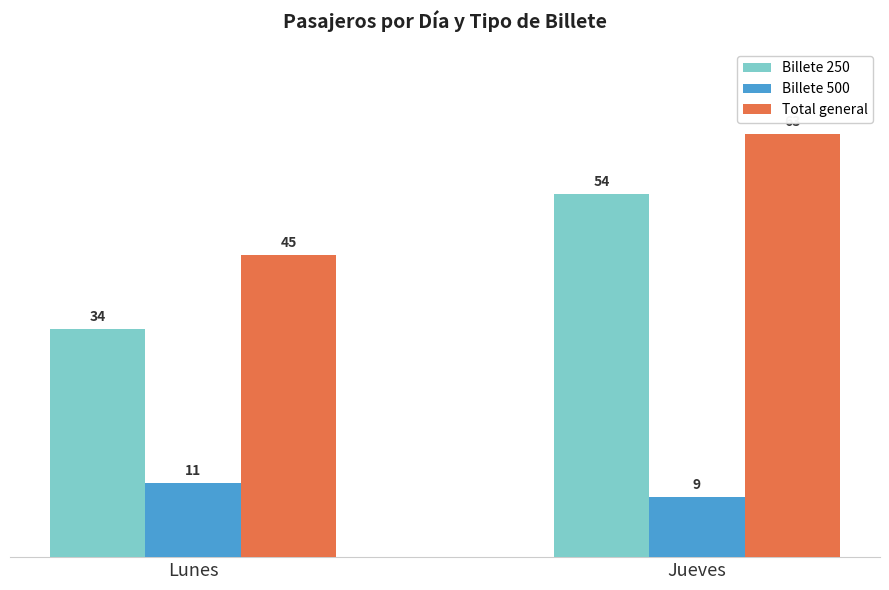

Between Lunes and Jueves, which series saw the biggest shift?

Billete 250